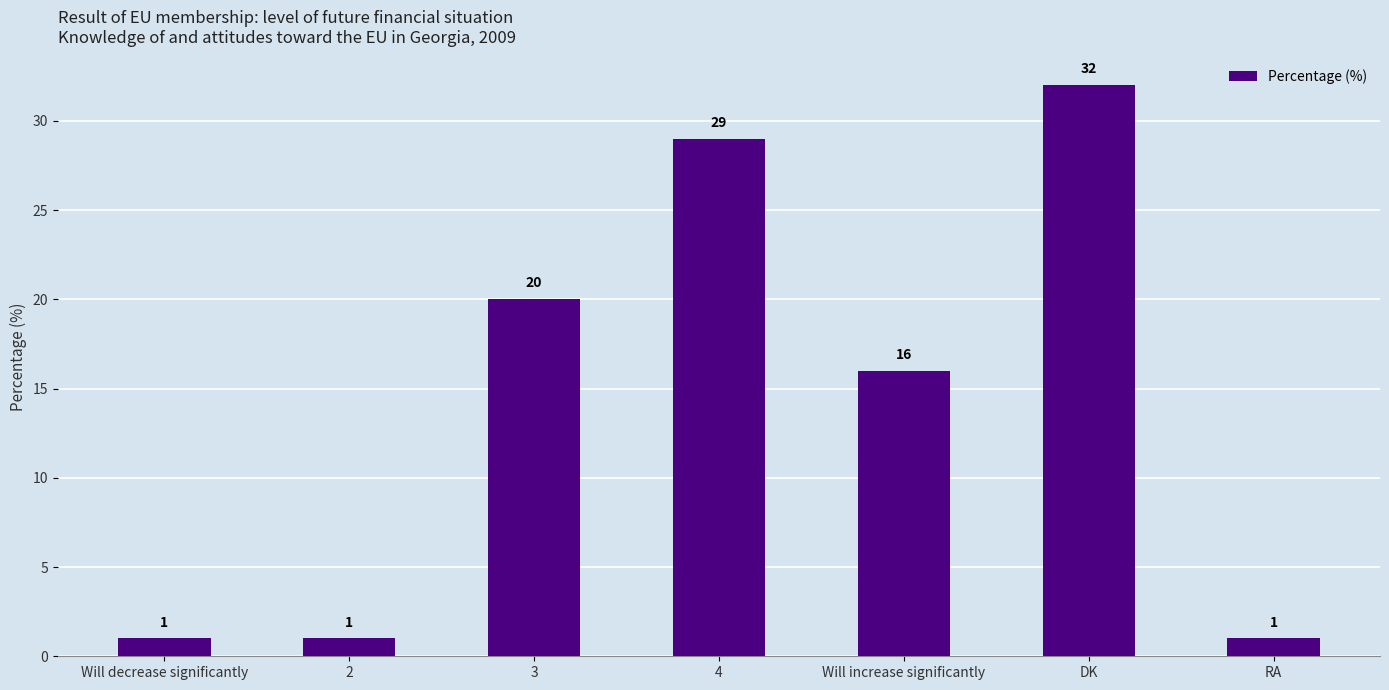

At which label does the data first exceed 16?

3